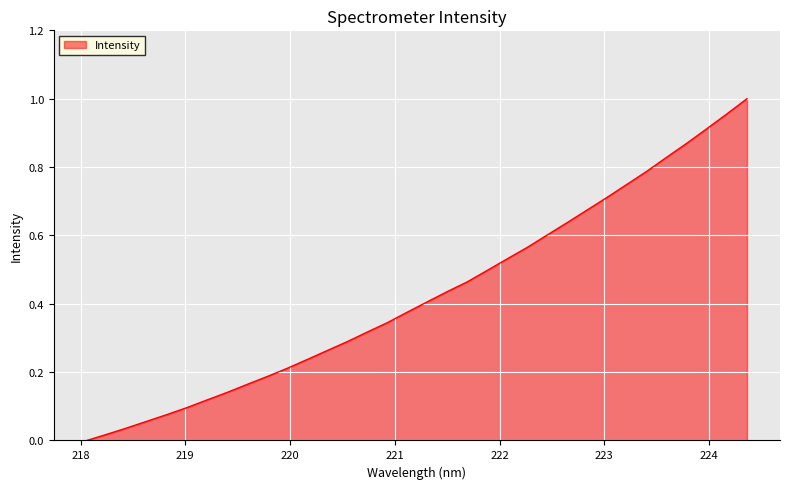

True or false: the data has more than 0 interior local peaks.

False